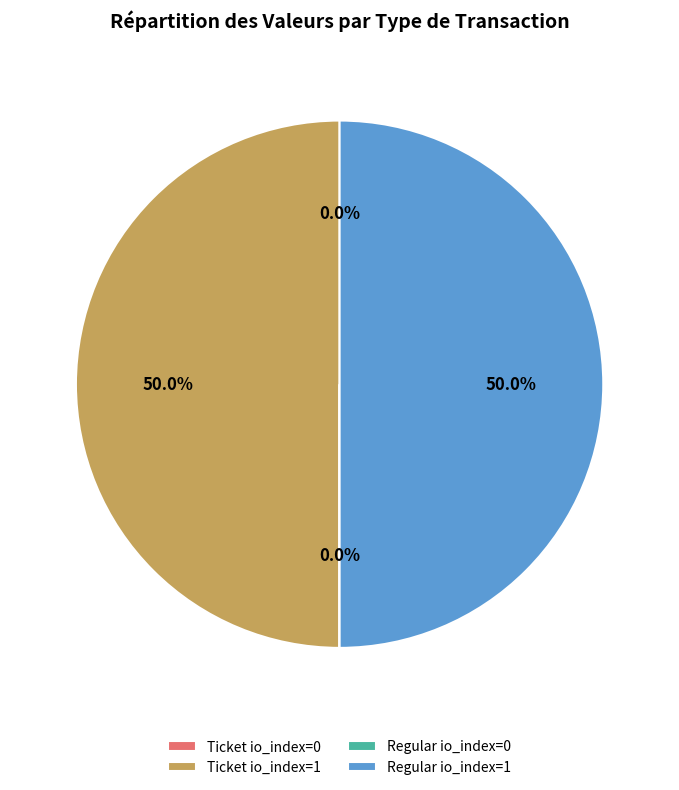

True or false: Regular io_index=0 accounts for 0% of the total.

True